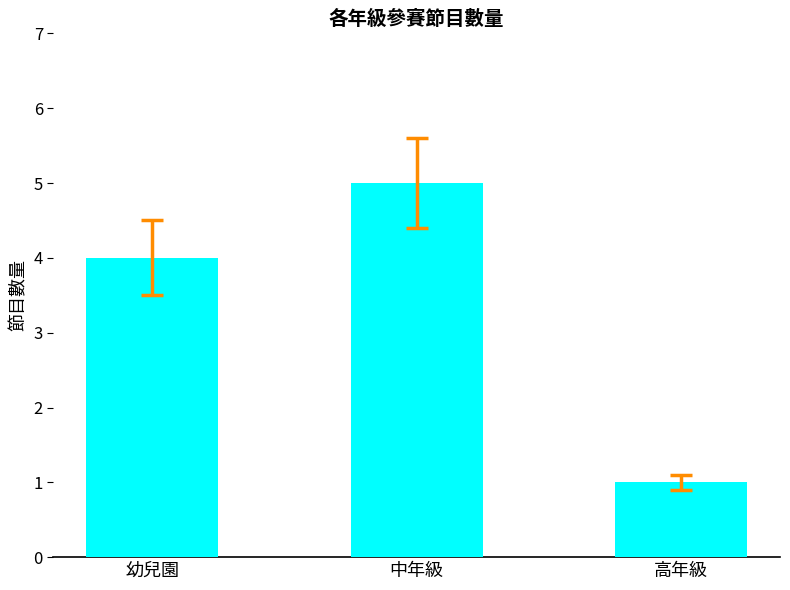

What is the value of the 1st bar from the left?

4